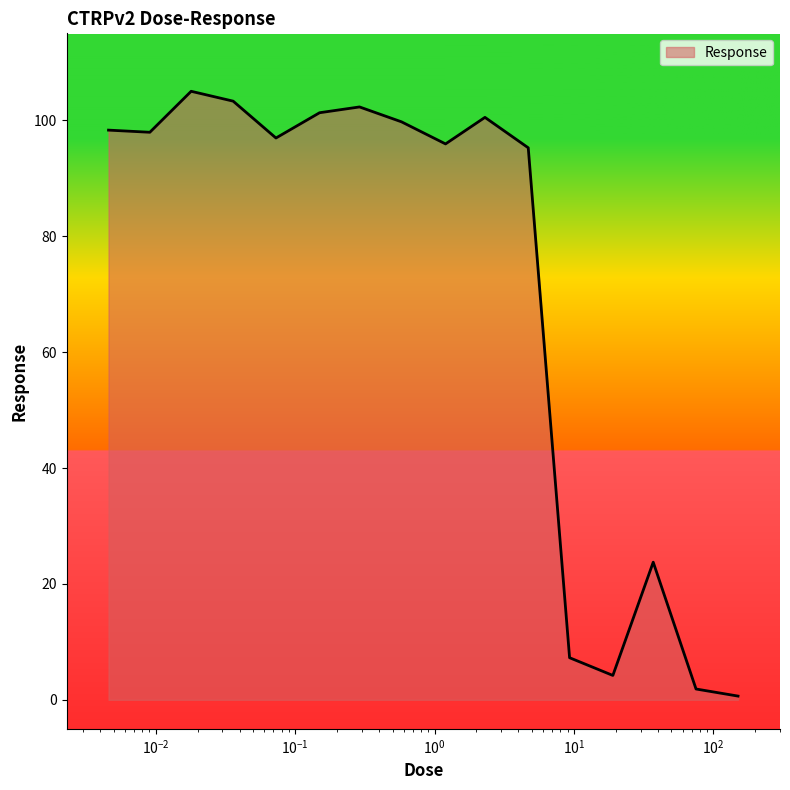

What is the greatest value displayed?

105.0